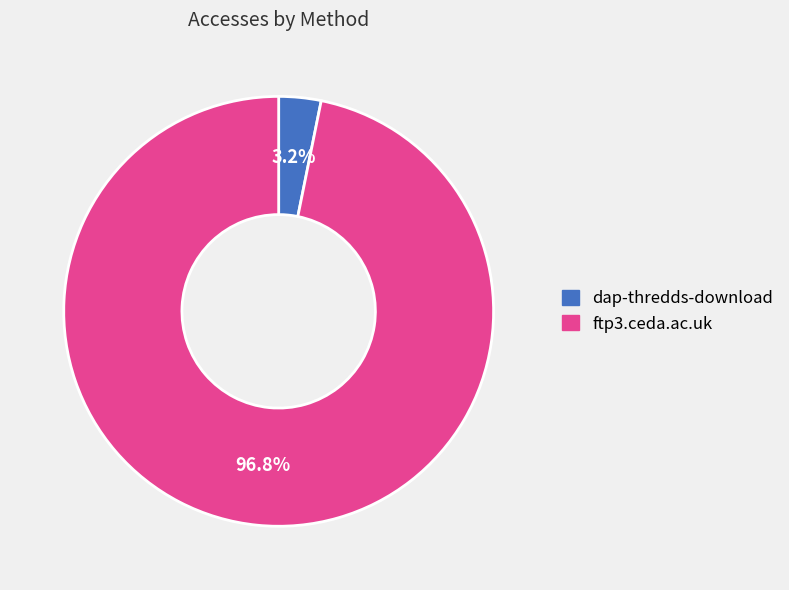

What is the largest slice in the pie chart?

ftp3.ceda.ac.uk